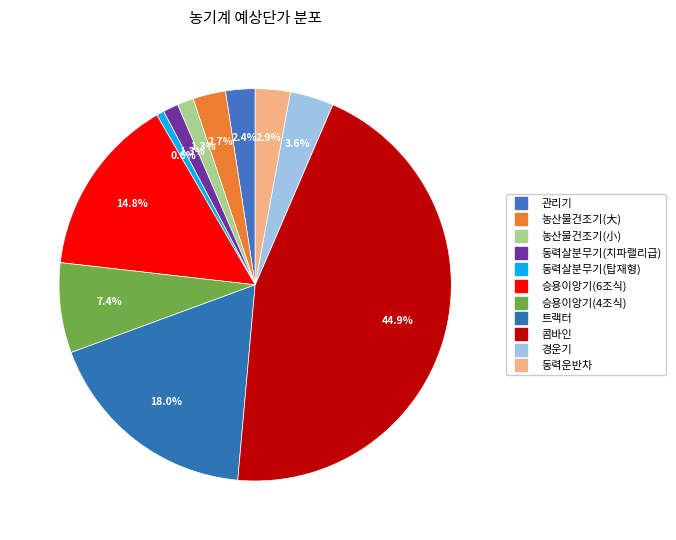

To the nearest percent, what portion does 농산물건조기(小) represent?

1%